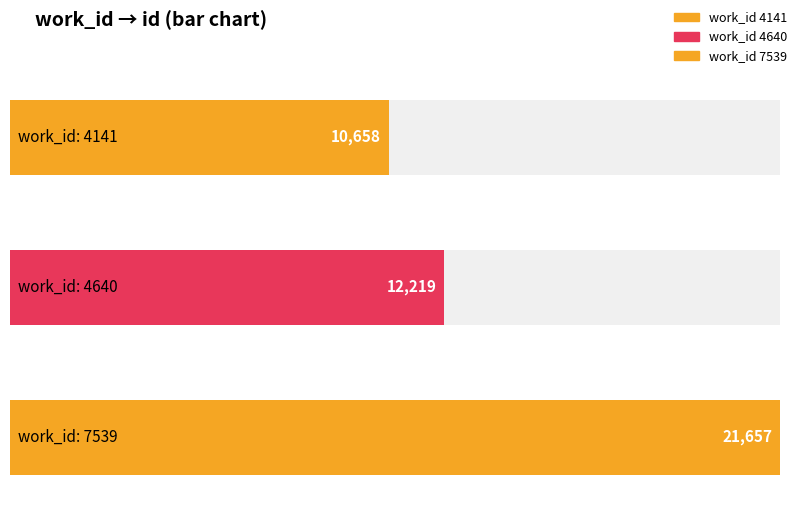

What is the difference between the maximum and minimum values?

10999